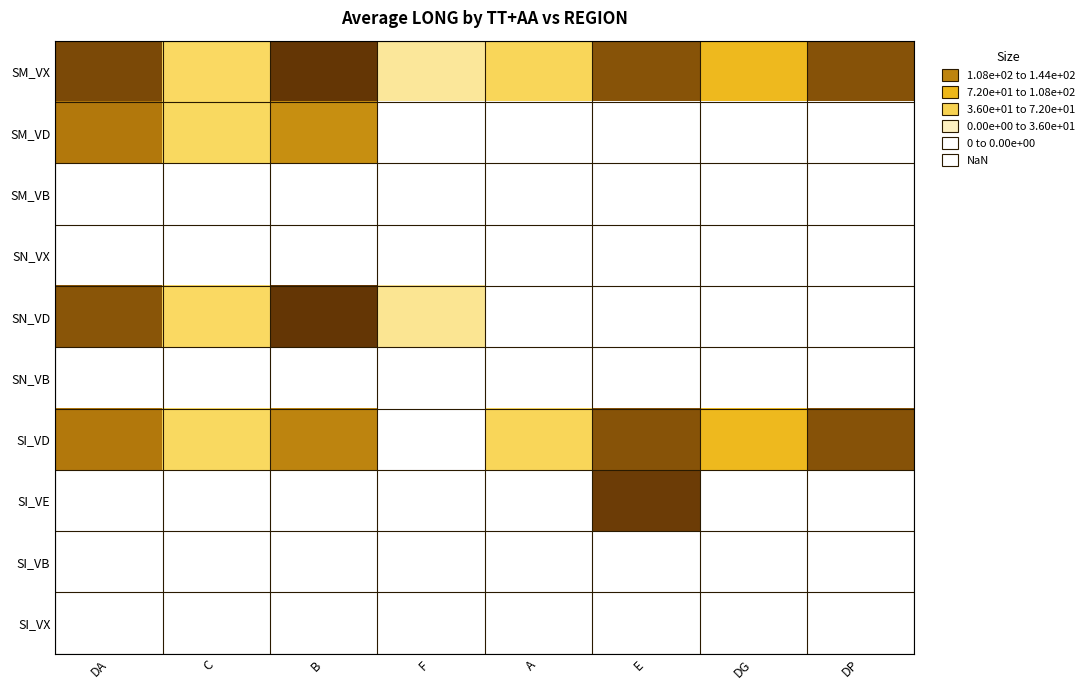

Which has a higher value, F or C?

C